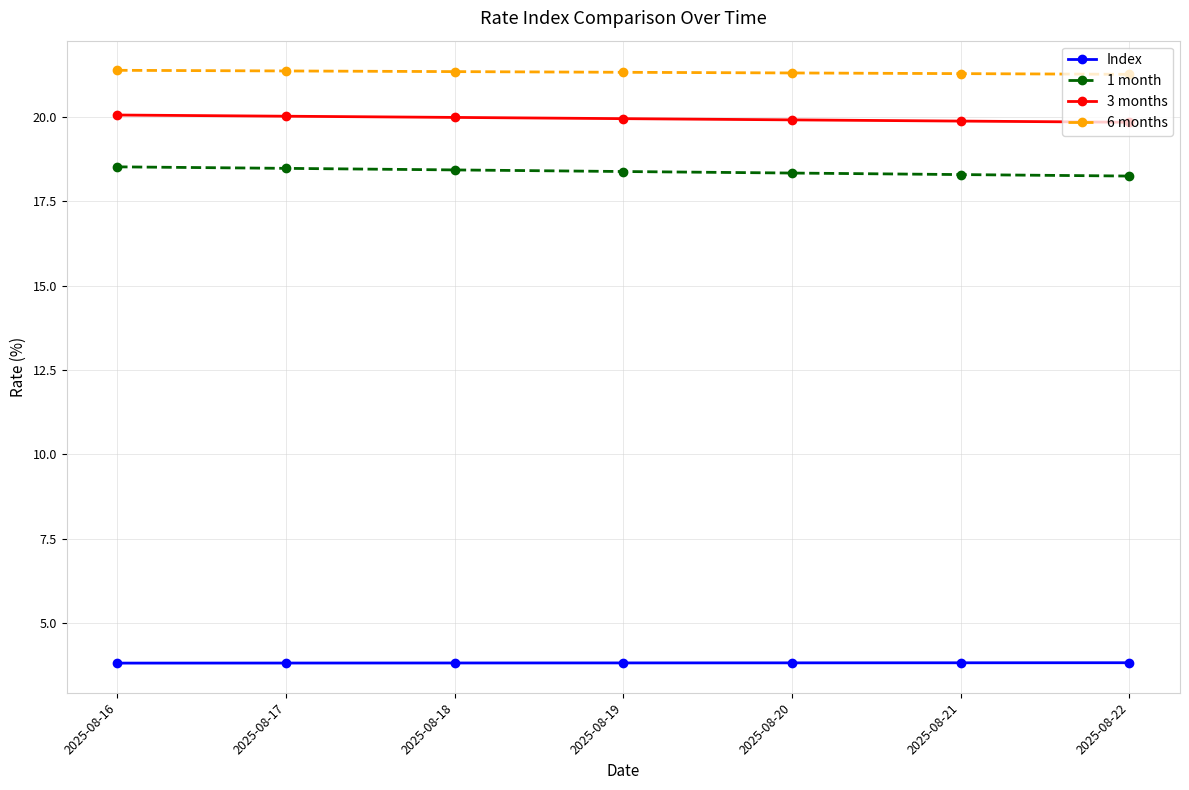

True or false: 1 month and Index intersect in this chart.

False